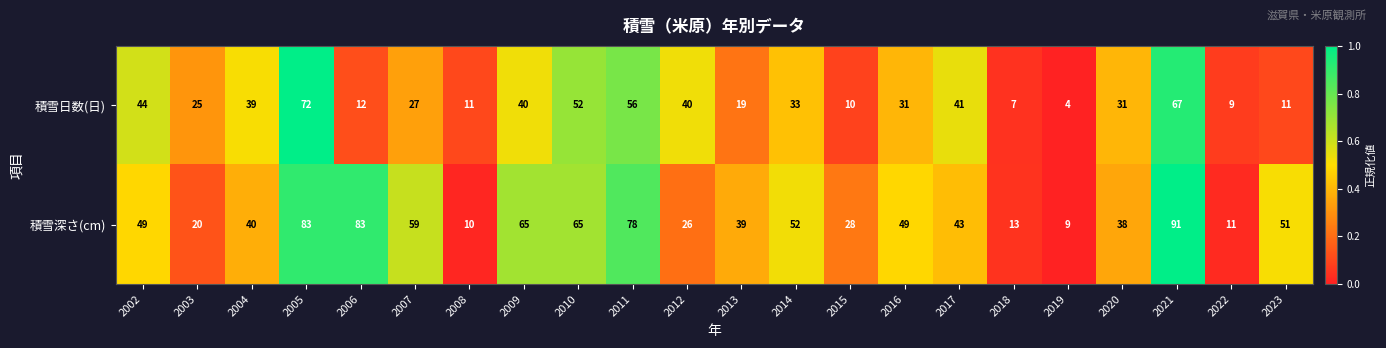

At which label is 積雪日数(日) closest to 38?

2004